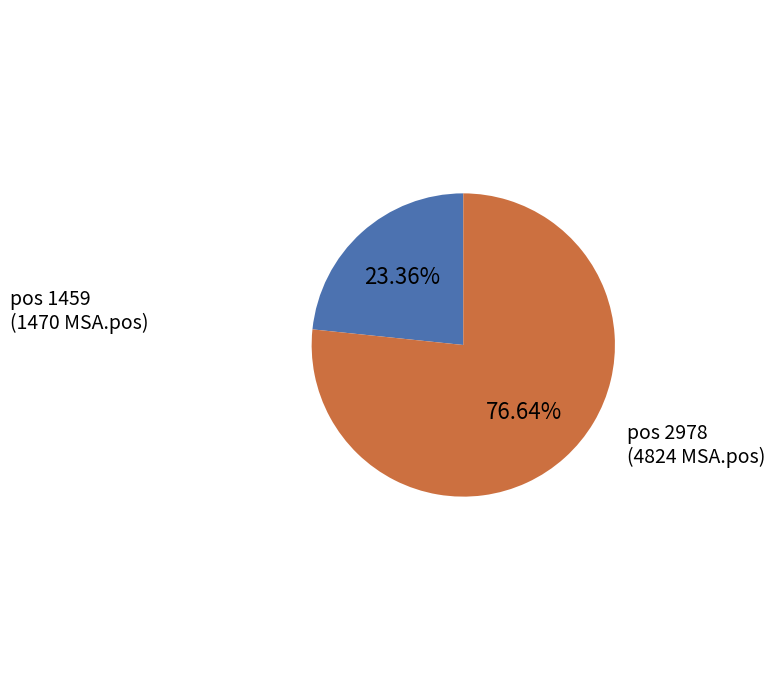

Does any single category account for the majority?

Yes